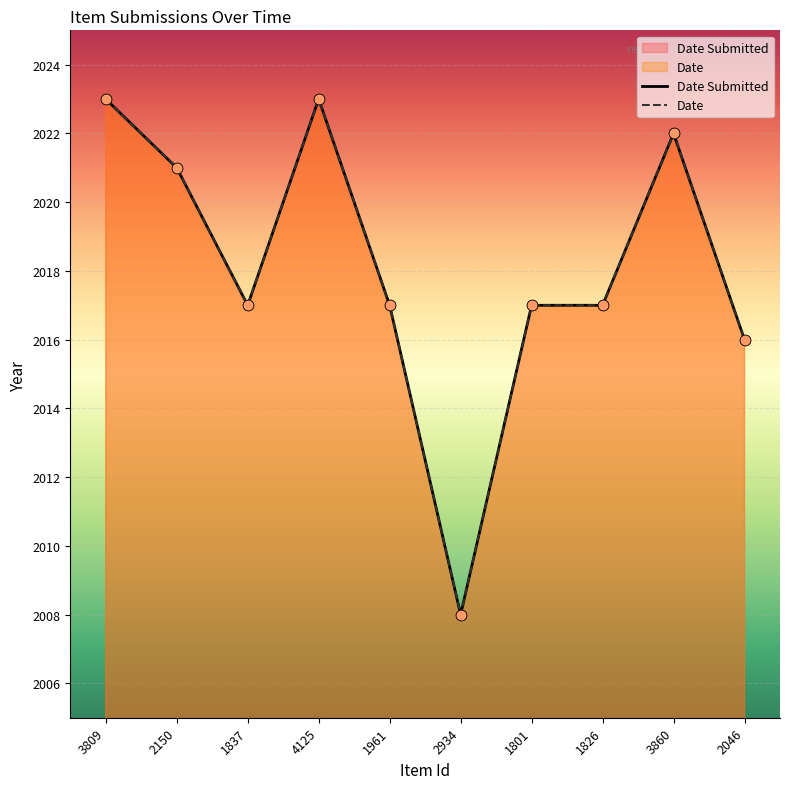

Which series reaches the minimum Y coordinate?

Date Submitted